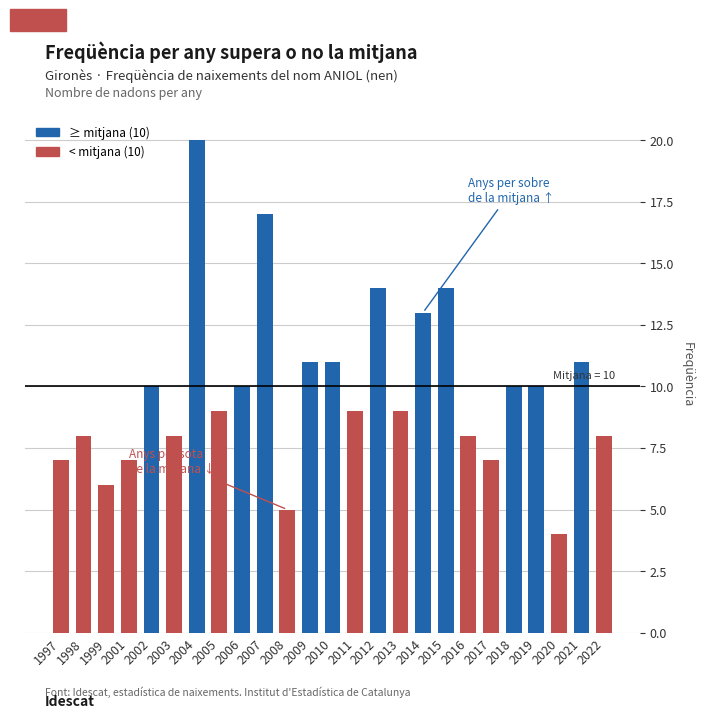

Reading right to left, extract all data points from this chart.

2022=8	2021=11	2020=4	2019=10	2018=10	2017=7	2016=8	2015=14	2014=13	2013=9	2012=14	2011=9	2010=11	2009=11	2008=5	2007=17	2006=10	2005=9	2004=20	2003=8	2002=10	2001=7	1999=6	1998=8	1997=7